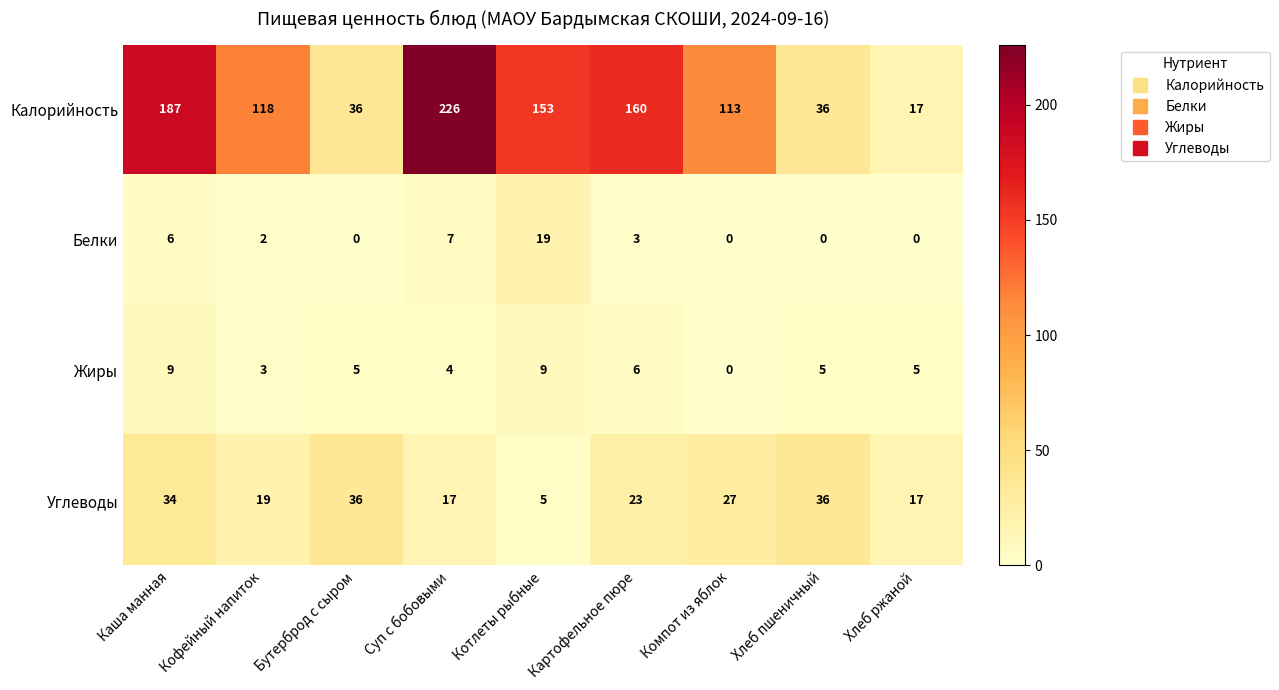

The value of Жиры at Котлеты рыбные is 5. True or false?

False